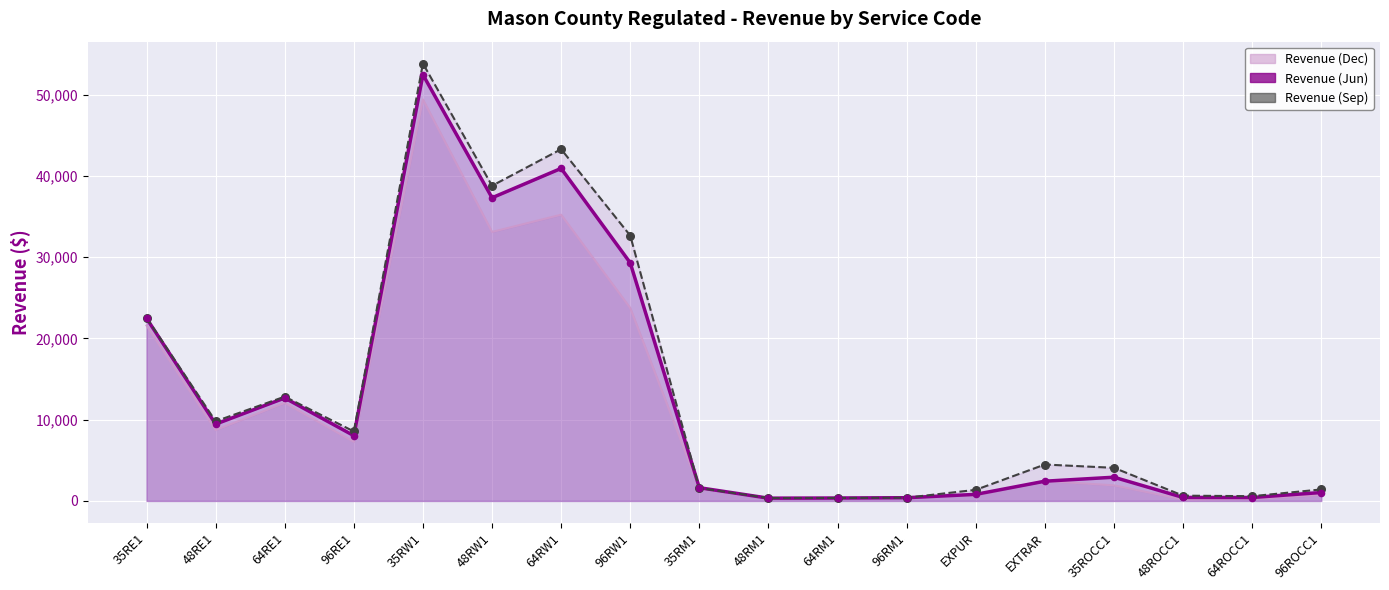

What is the total value across all series at 64ROCC1?

1256.2